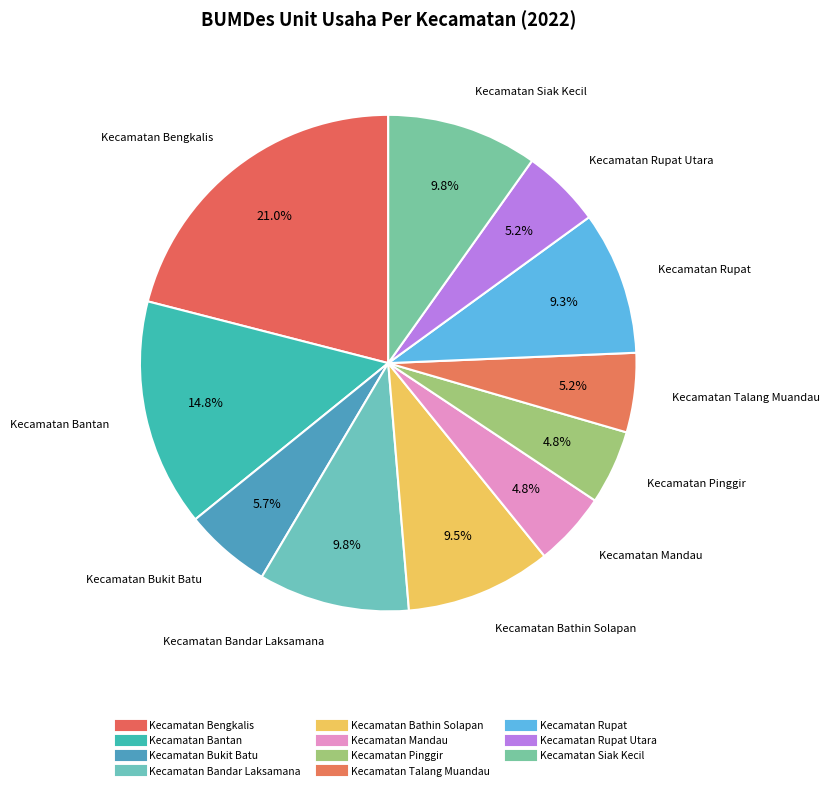

How many slices are in this pie chart?

11